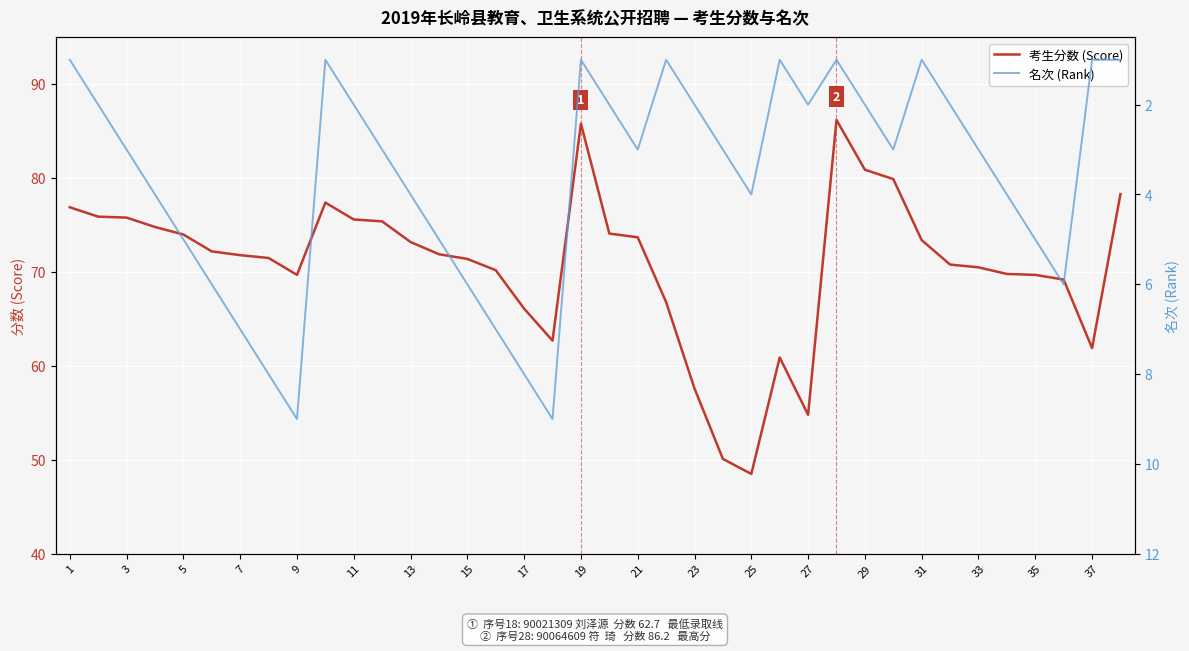

True or false: 考生分数 (Score) has a value of 34.5 at 31.

False